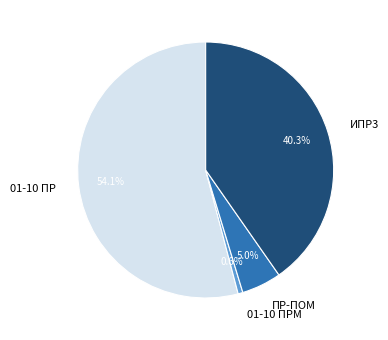

To the nearest percent, what portion does ПР-ПОМ represent?

5%